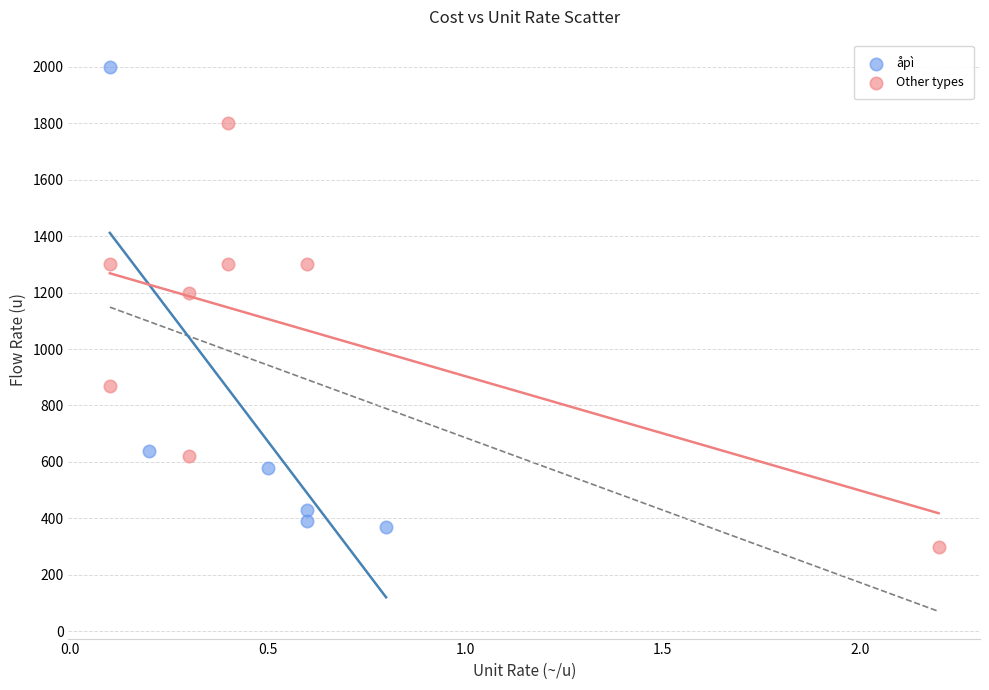

Which series has the widest spread of Y values?

åpì